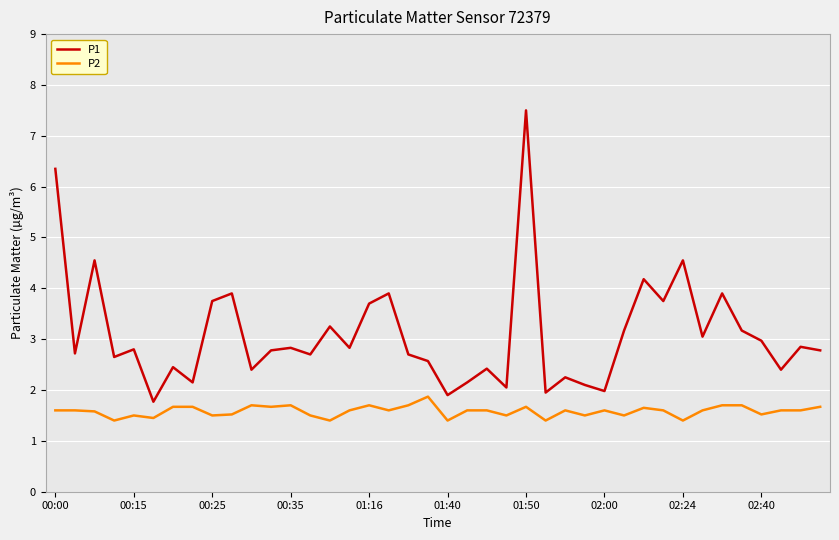

In P1, how many points are higher than both neighbors (excluding endpoints)?

14